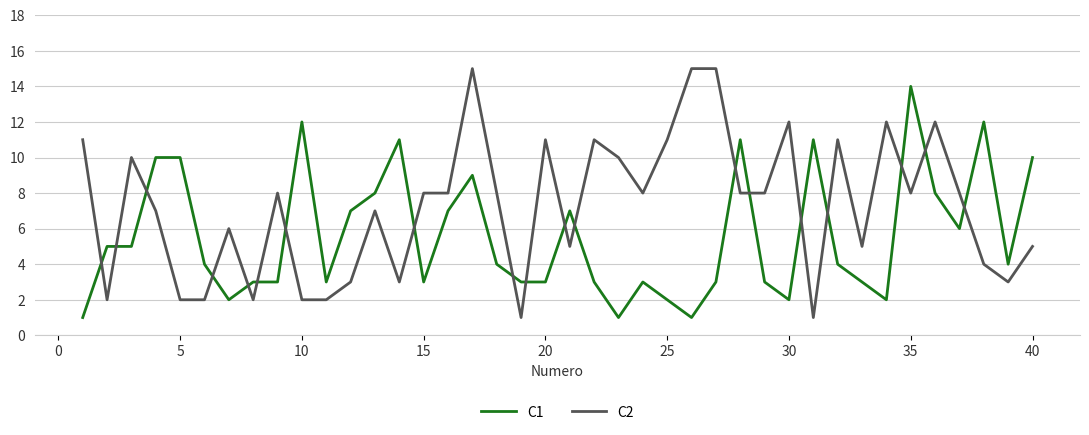

What is the sum of all C2 values?

290